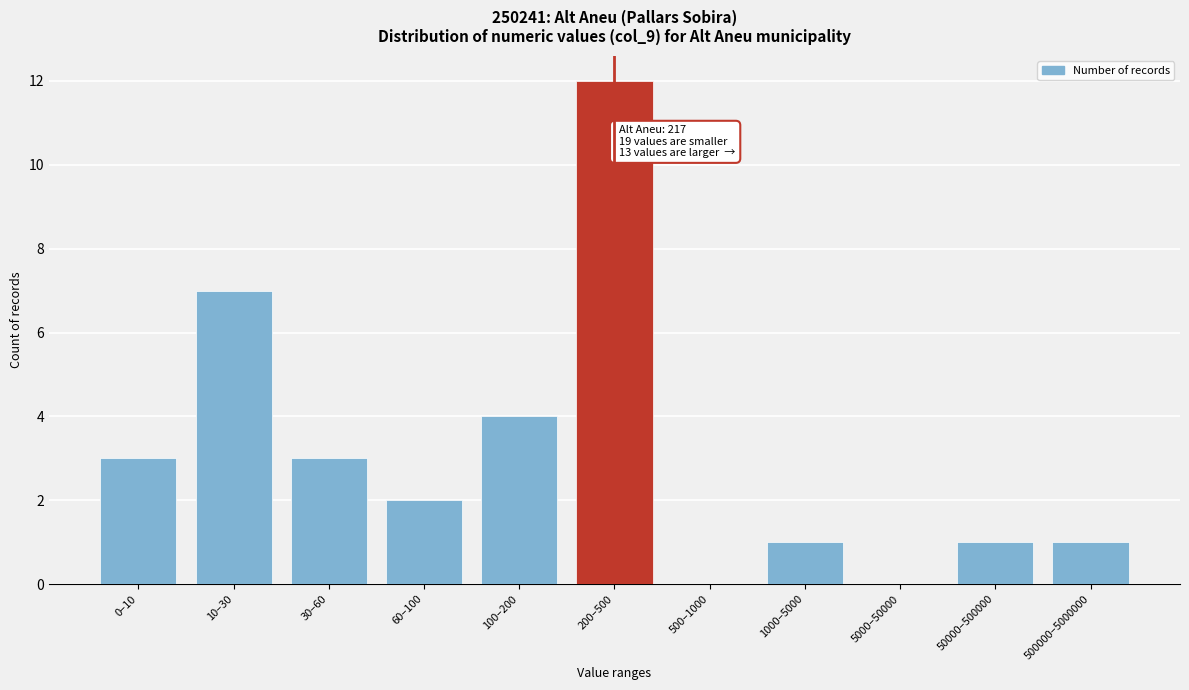

Reading right to left, transcribe all the data shown in this chart.

500000–5000000=1	50000–500000=1	5000–50000=0	1000–5000=1	500–1000=0	200–500=12	100–200=4	60–100=2	30–60=3	10–30=7	0–10=3